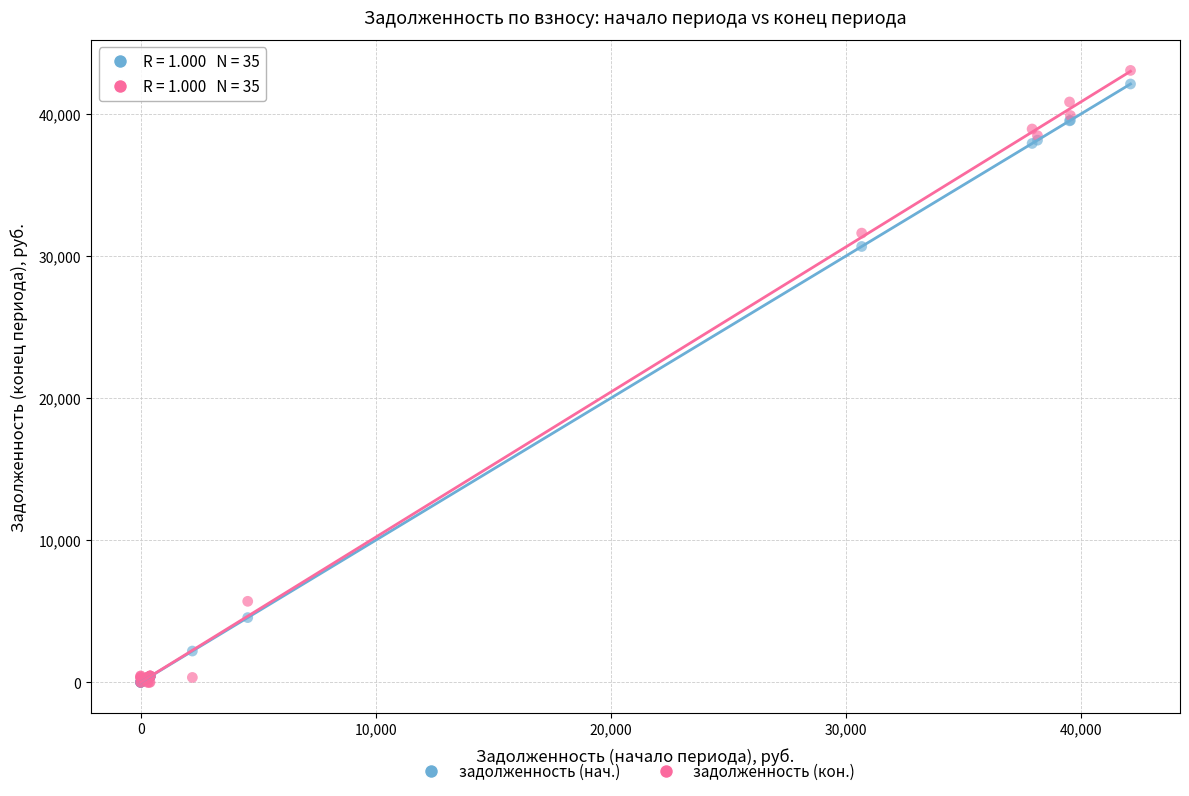

What are all the series names shown in the legend?

задолженность (нач.), задолженность (кон.)